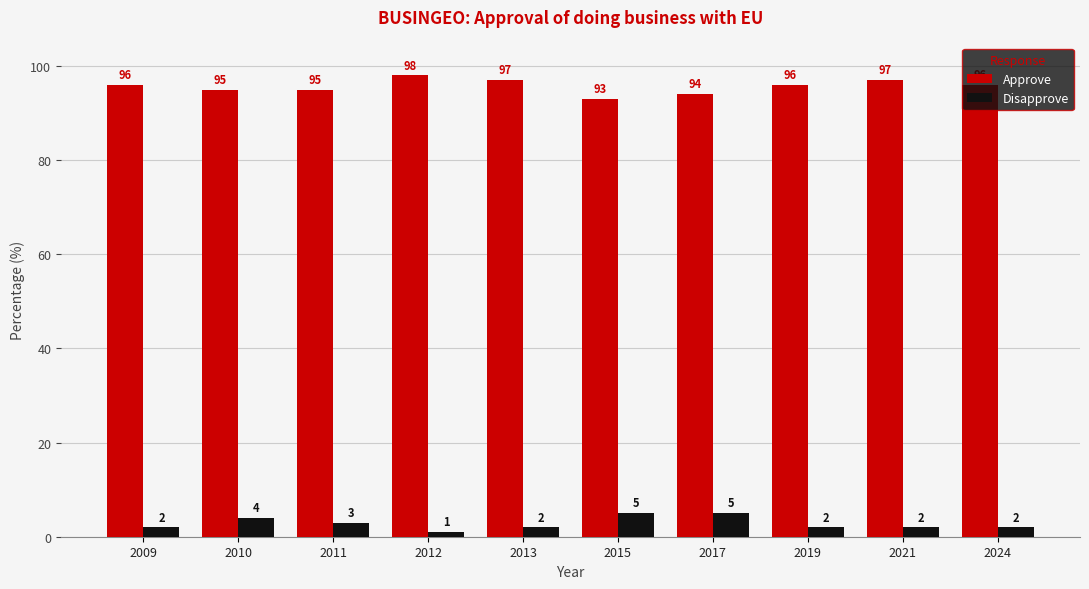

Which series has the widest spread of values?

Approve